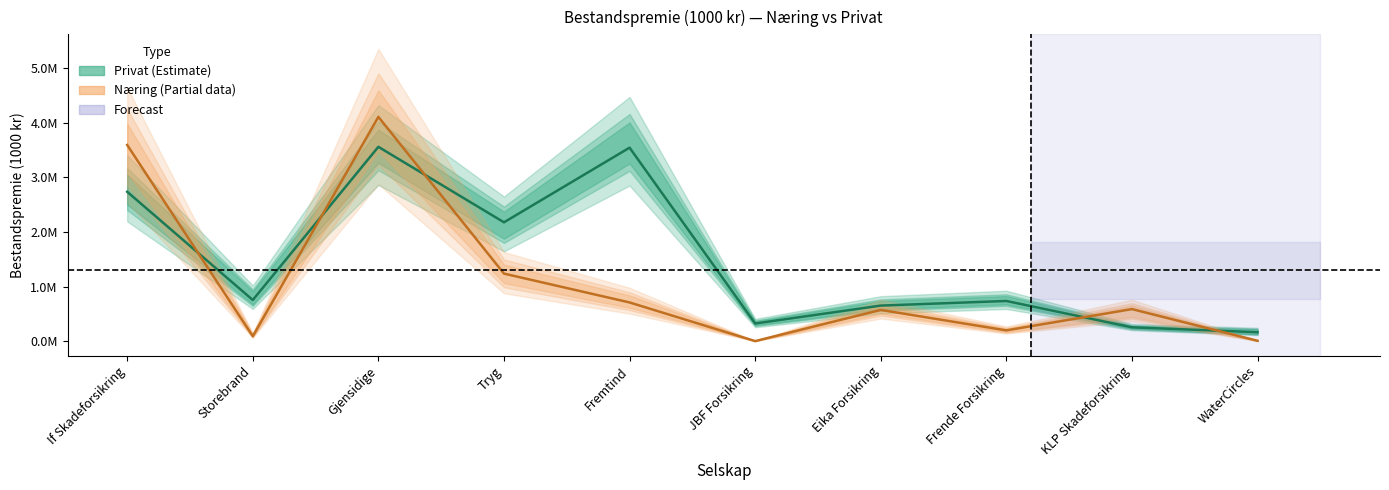

Rank the series by their average value, from highest to lowest.

Privat 2023, Næring 2023